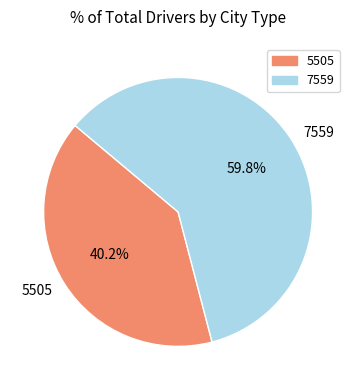

Is there a majority slice in this chart?

Yes